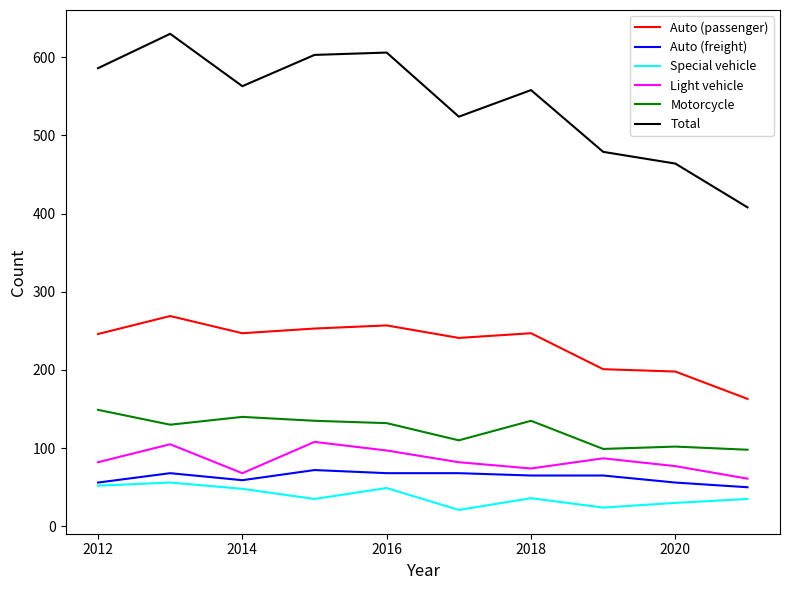

Which series has the largest total across all categories?

Total